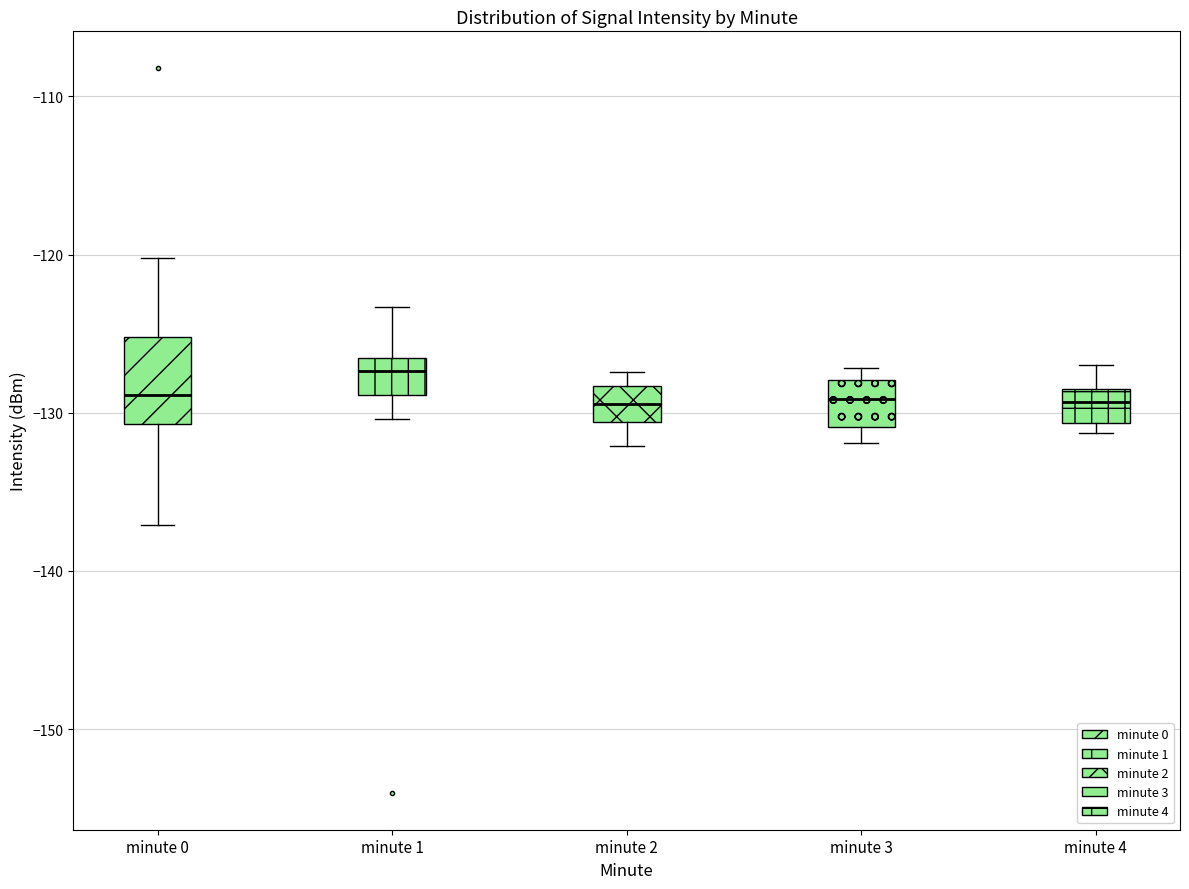

Where does the median line of the box for minute 0 sit on the y-axis? The values are not printed on the chart, so give them approximately, as read against the axis.

-129